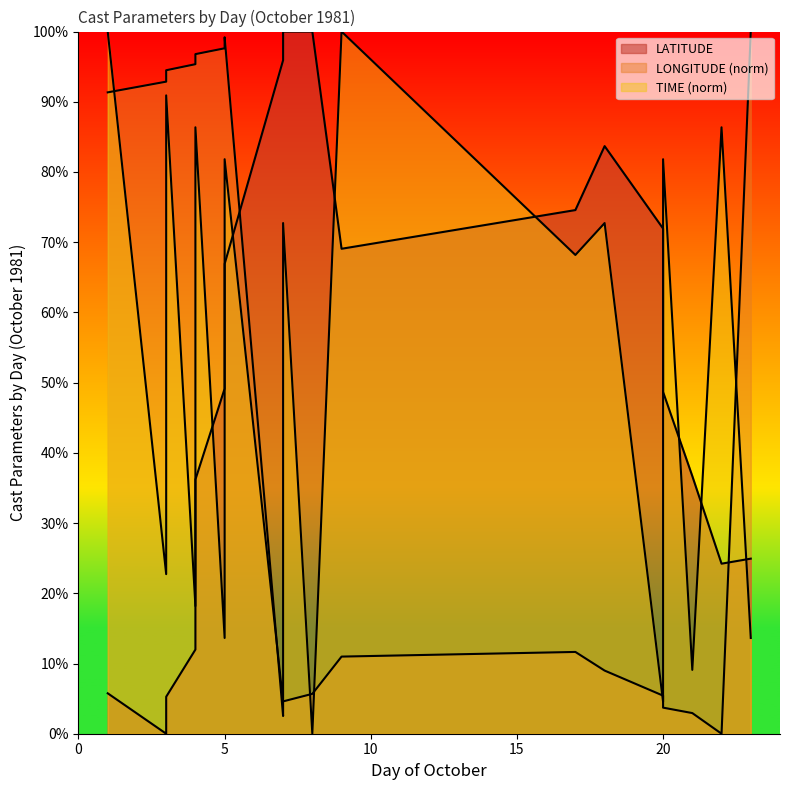

Between 8 and 23, which series saw the biggest shift?

LONGITUDE